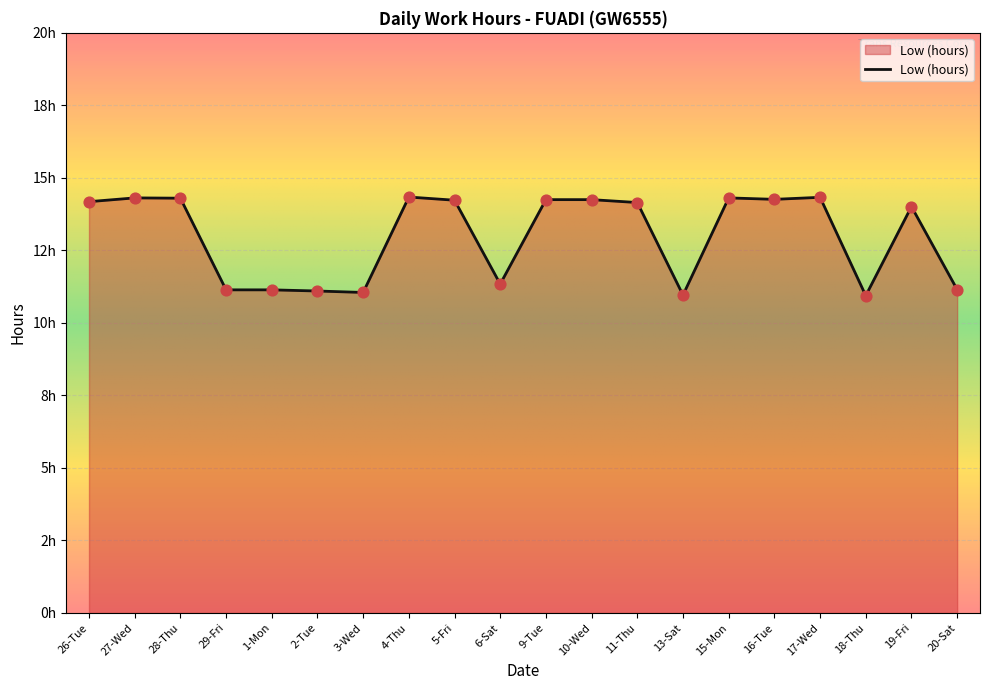

Does the chart have visible grid lines?

Yes